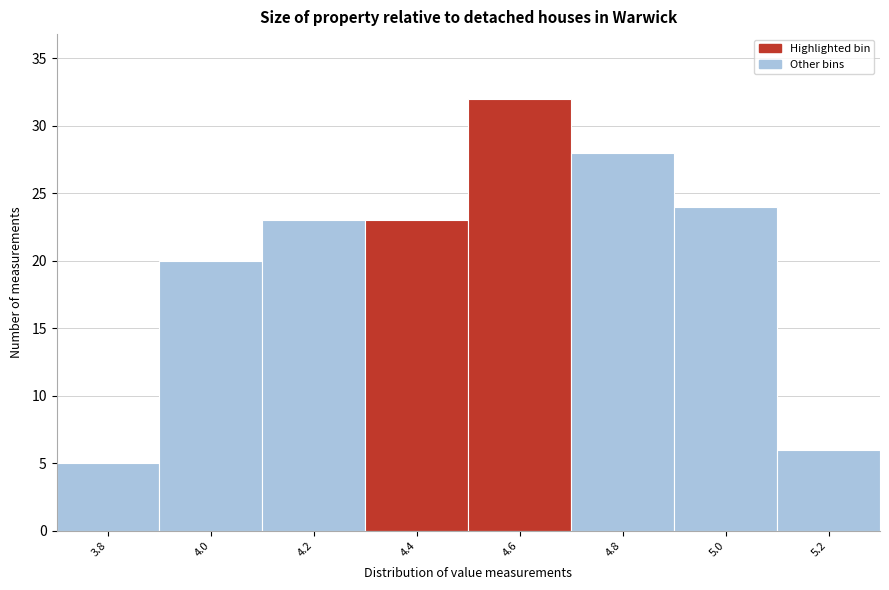

Reading left to right, list all the values displayed in this chart.

5	20	23	23	32	28	24	6